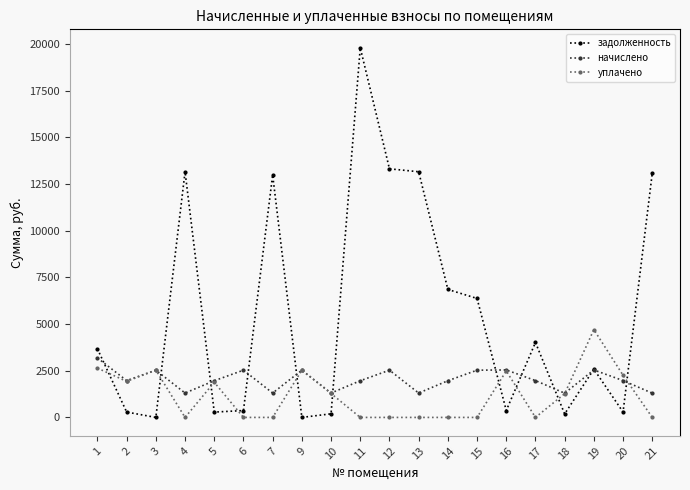

Rank the series at 17 from highest to lowest value.

задолженность, начислено, уплачено